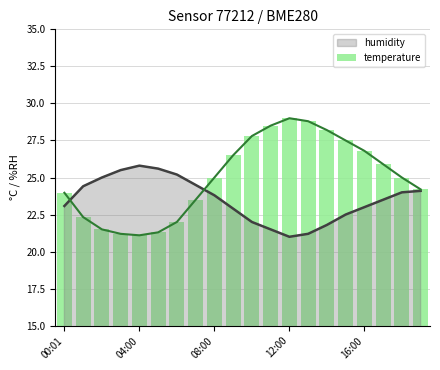

Is it true that the value at 18 is 25.0?

True